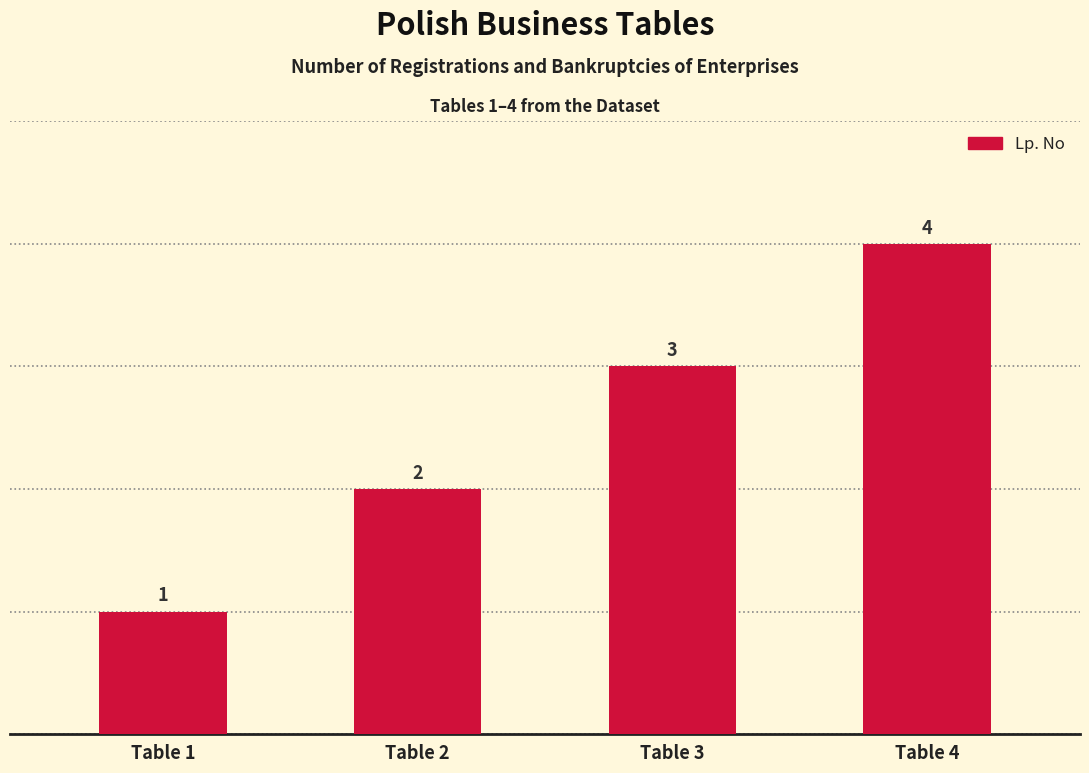

List the labels in order of value, smallest first.

Table 1, Table 2, Table 3, Table 4